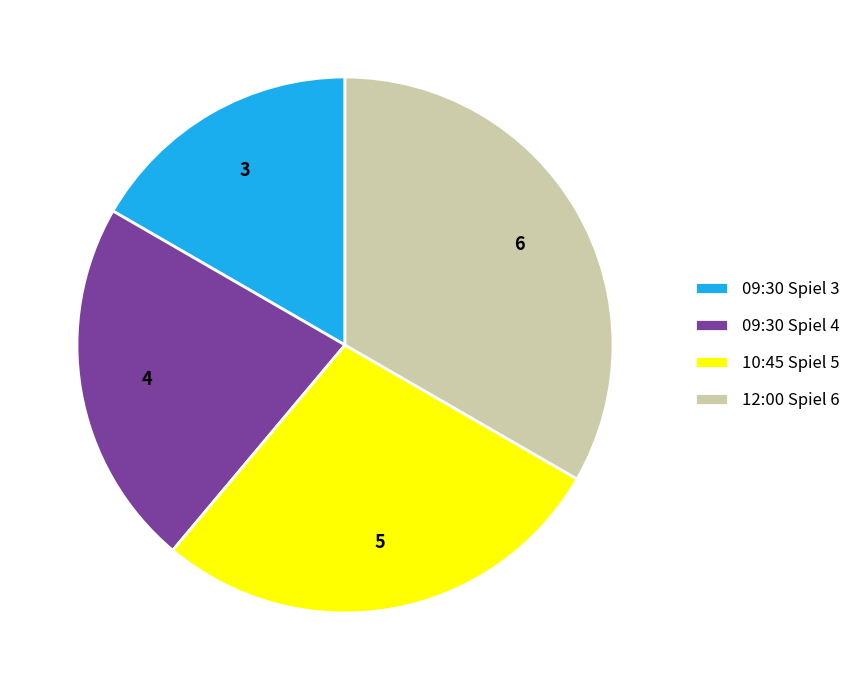

Between 09:30 Spiel 4 and 09:30 Spiel 3, which is larger?

09:30 Spiel 4